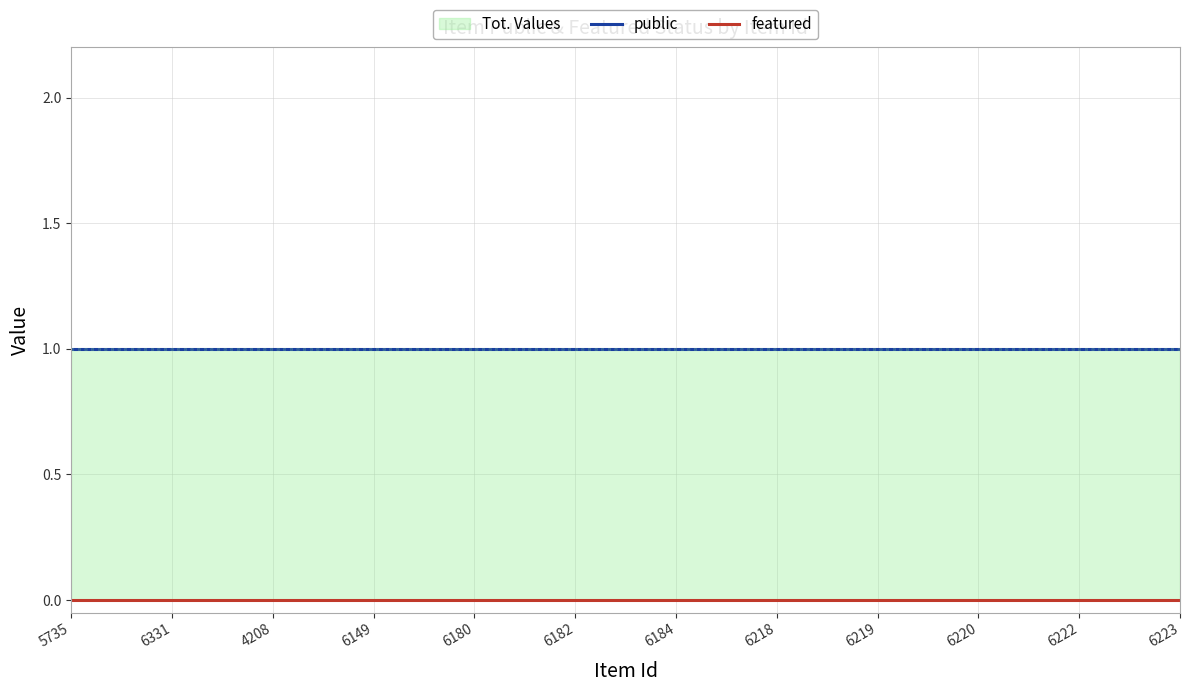

What is the label of the 2nd point from the left?

6331